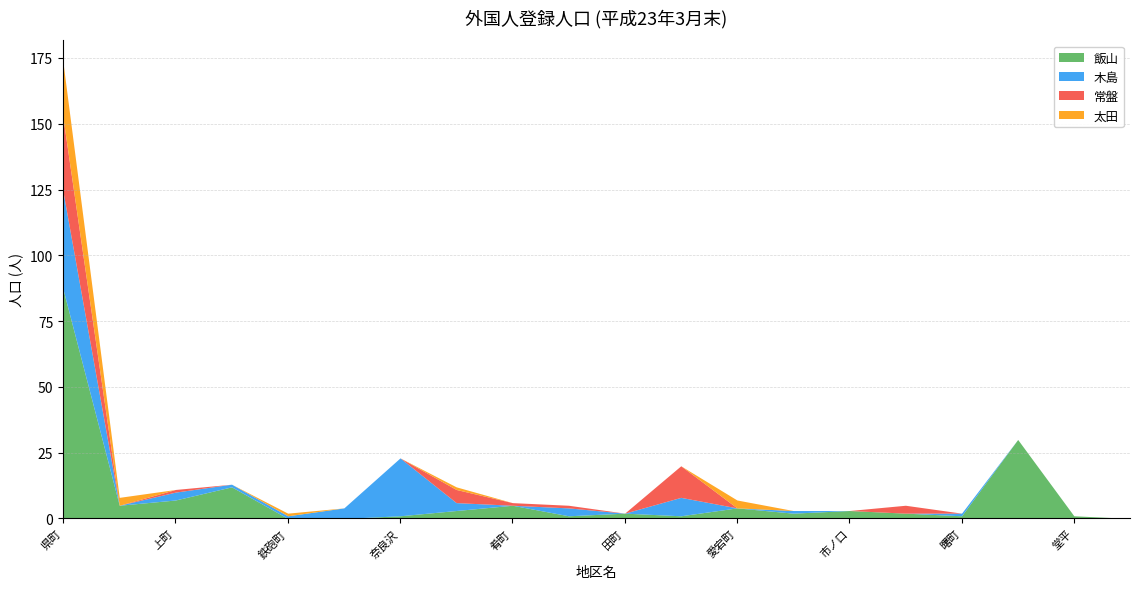

At how many categories does at least one series exceed 14?

3